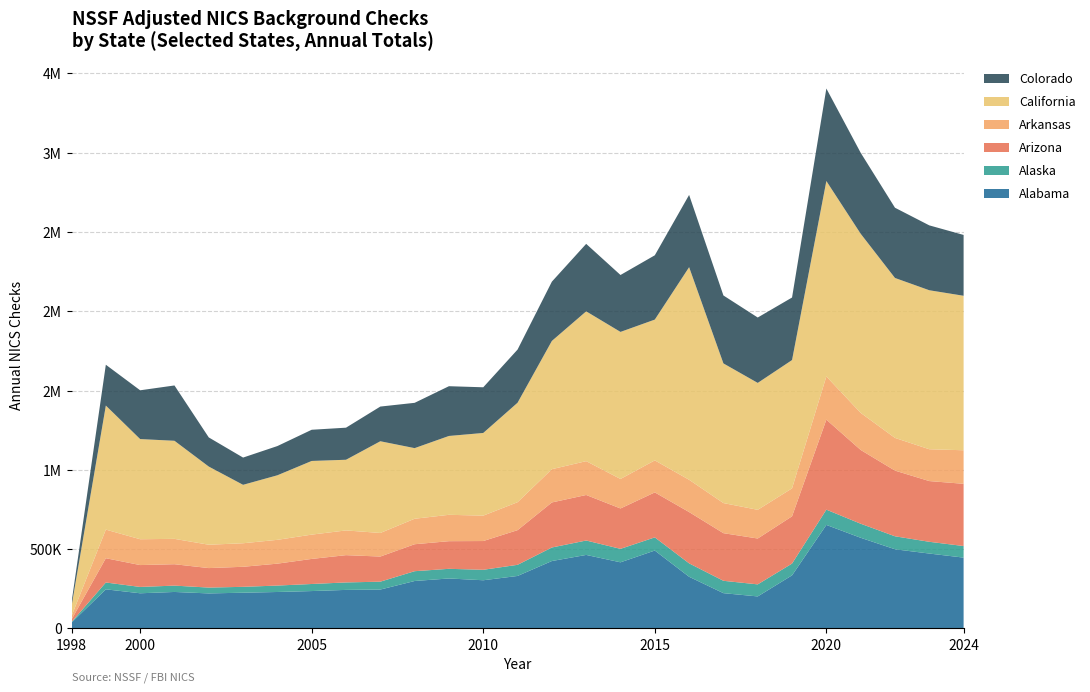

Reading left to right, list all the values displayed in this chart.

Alabama: 1998=36568	1999=246756	2000=221899	2001=230187	2002=221008	2003=225479	2004=229997	2005=235873	2006=243176	2007=245355	2008=299315	2009=315249	2010=303986	2011=331066	2012=425221	2013=463649	2014=417032	2015=491306	2016=325908	2017=222606	2018=202073	2019=334964	2020=652835	2021=571743	2022=499365	2023=472342	2024=446715
Alaska: 1998=3981	1999=43071	2000=39959	2001=39959	2002=36793	2003=37028	2004=40504	2005=44514	2006=47037	2007=49604	2008=61729	2009=60780	2010=65909	2011=70198	2012=85253	2013=90836	2014=84909	2015=82939	2016=84526	2017=77884	2018=75902	2019=74226	2020=96185	2021=88613	2022=81723	2023=74047	2024=73010
Arizona: 1998=15720	1999=153045	2000=137862	2001=134925	2002=122878	2003=126366	2004=138114	2005=158062	2006=171996	2007=158476	2008=169997	2009=174236	2010=181299	2011=218571	2012=283938	2013=286988	2014=254639	2015=283569	2016=323399	2017=300275	2018=289175	2019=297821	2020=567436	2021=465058	2022=414021	2023=382798	2024=392213
Arkansas: 1998=21752	1999=180345	2000=162879	2001=159837	2002=147261	2003=148317	2004=150152	2005=153188	2006=155848	2007=148621	2008=160618	2009=166257	2010=160143	2011=176141	2012=209703	2013=213302	2014=185883	2015=201830	2016=203522	2017=189776	2018=180804	2019=176255	2020=272272	2021=233755	2022=206115	2023=200640	2024=211478
California: 1998=62079	1999=782012	2000=631361	2001=618298	2002=492676	2003=368428	2004=406917	2005=464414	2006=445468	2007=578137	2008=445214	2009=497049	2010=521147	2011=627076	2012=808546	2013=944342	2014=927005	2015=887447	2016=1340186	2017=880259	2018=800063	2019=808788	2020=1231969	2021=1129177	2022=1008276	2023=1002253	2024=973853
Colorado: 1998=23798	1999=257306	2000=307512	2001=348696	2002=183754	2003=171673	2004=184179	2005=196586	2006=202227	2007=218658	2008=285520	2009=313640	2010=287892	2011=335016	2012=373567	2013=425376	2014=358770	2015=405323	2016=455427	2017=428330	2018=412204	2019=394216	2020=583045	2021=510481	2022=442724	2023=408983	2024=383430